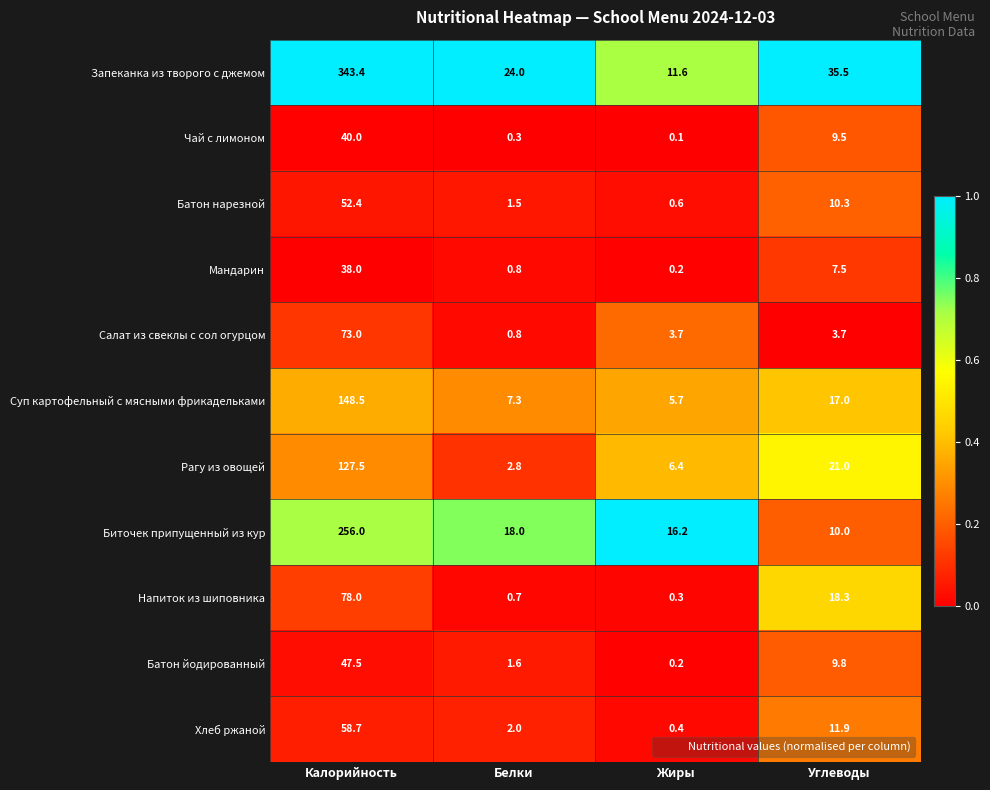

Read the Хлеб ржаной value at Белки.

2.0